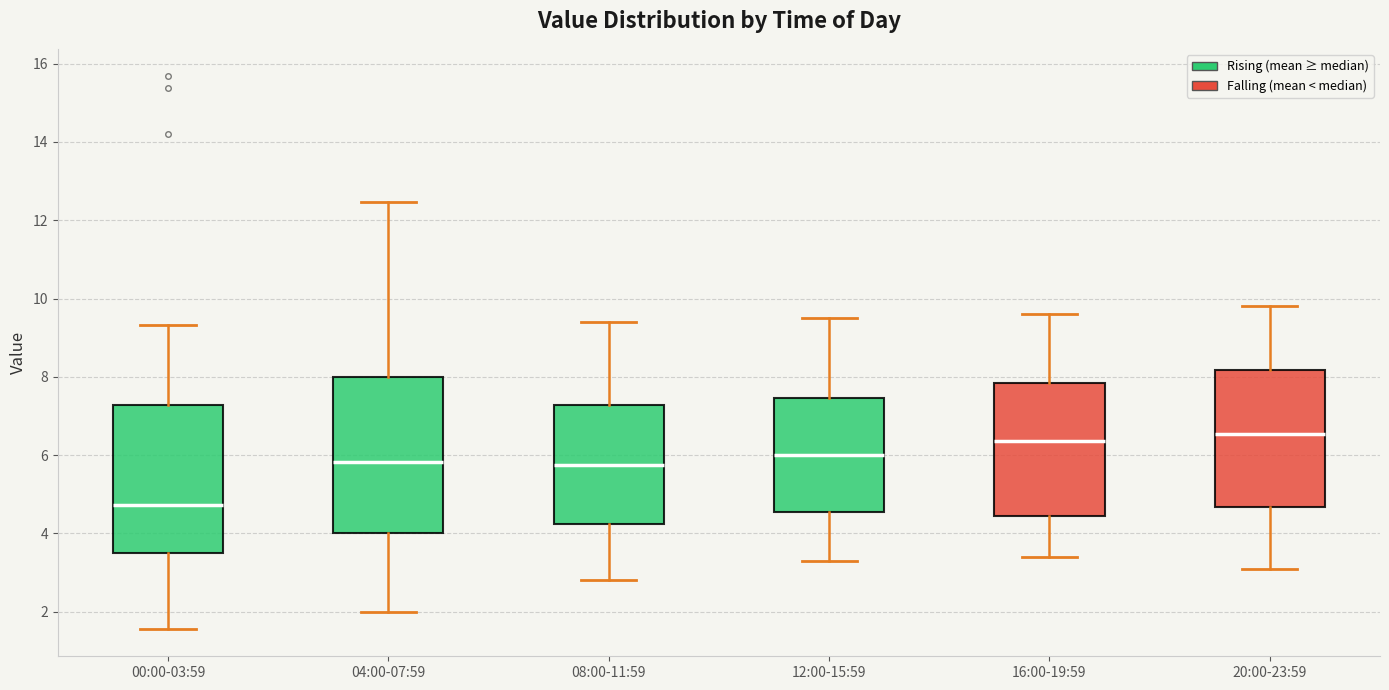

Which box is the tallest, from its lower edge to its upper edge?

04:00-07:59